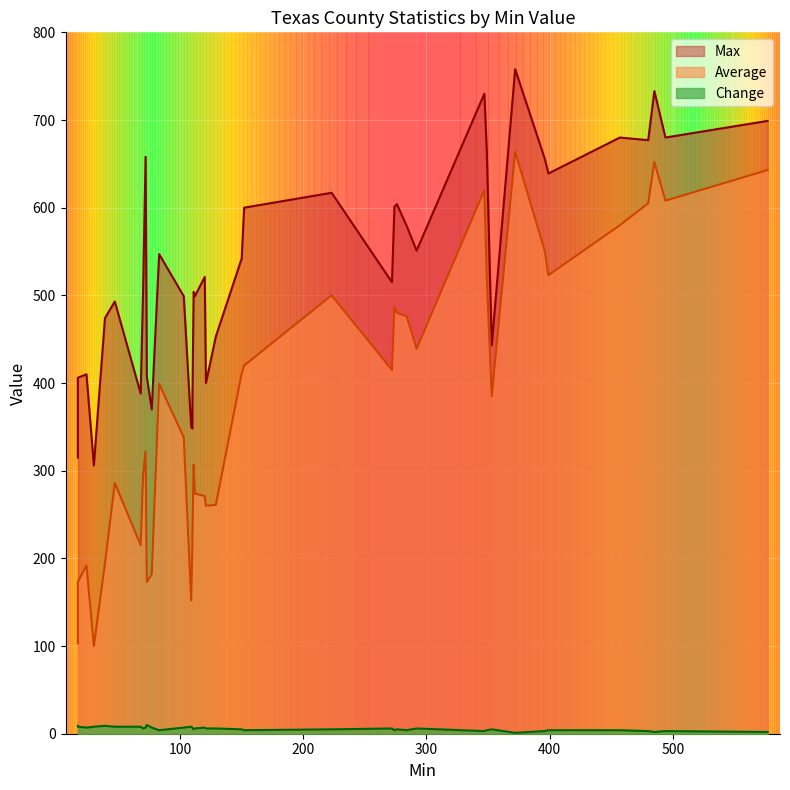

Which series has the widest spread of values?

Average